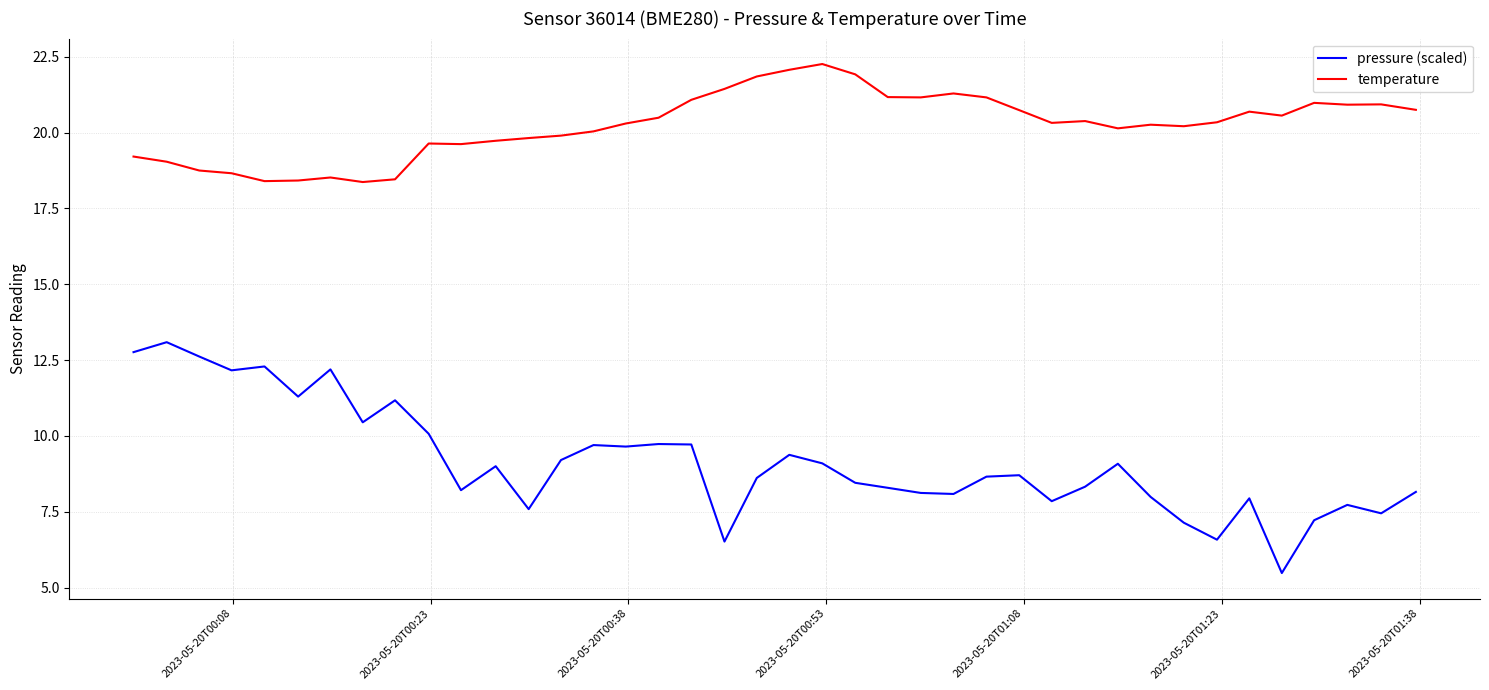

What is the difference between the maximum and minimum values in the temperature series?

3.9